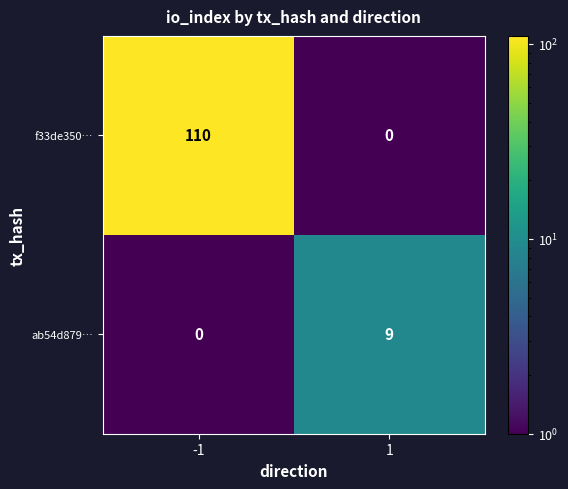

Count the number of data series in this chart.

2